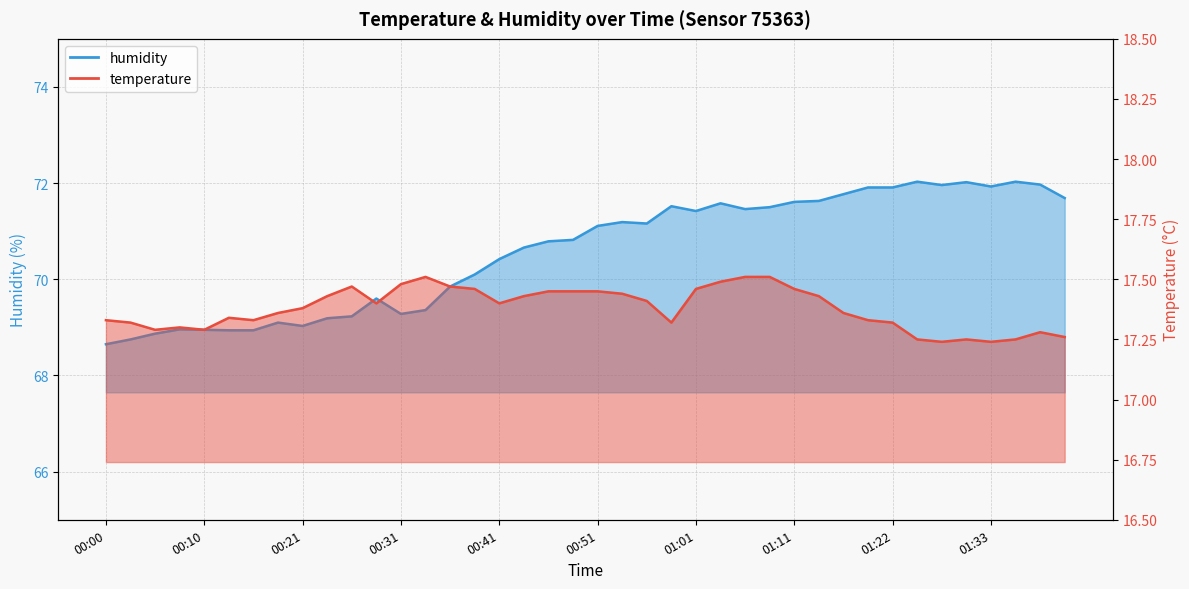

How many series are shown in this chart?

2